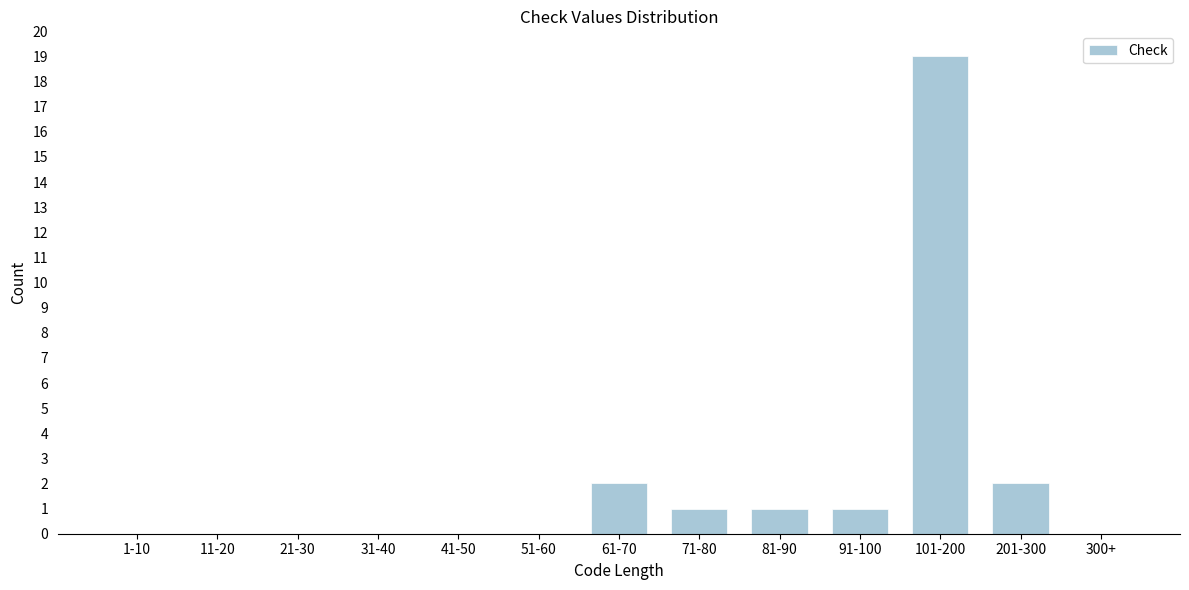

Reading left to right, transcribe all the data shown in this chart.

1-10=0	11-20=0	21-30=0	31-40=0	41-50=0	51-60=0	61-70=2	71-80=1	81-90=1	91-100=1	101-200=19	201-300=2	300+=0